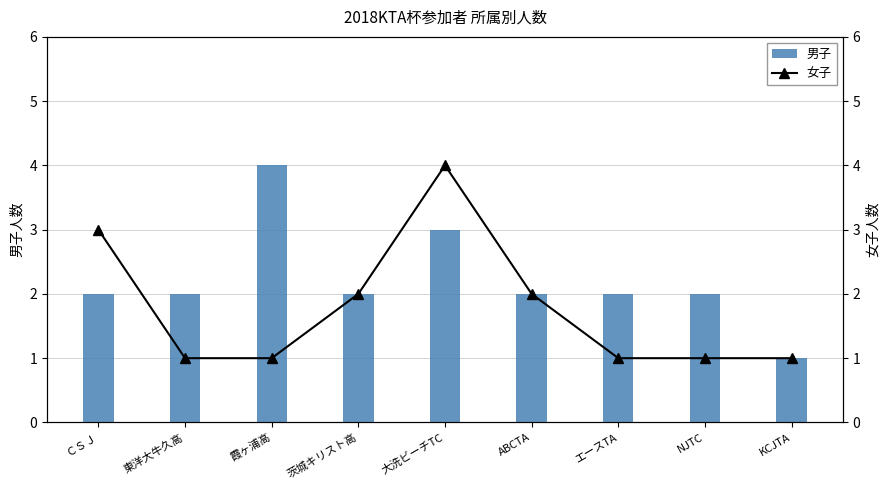

The 女子 series shows 1 at NJTC. True or false?

True